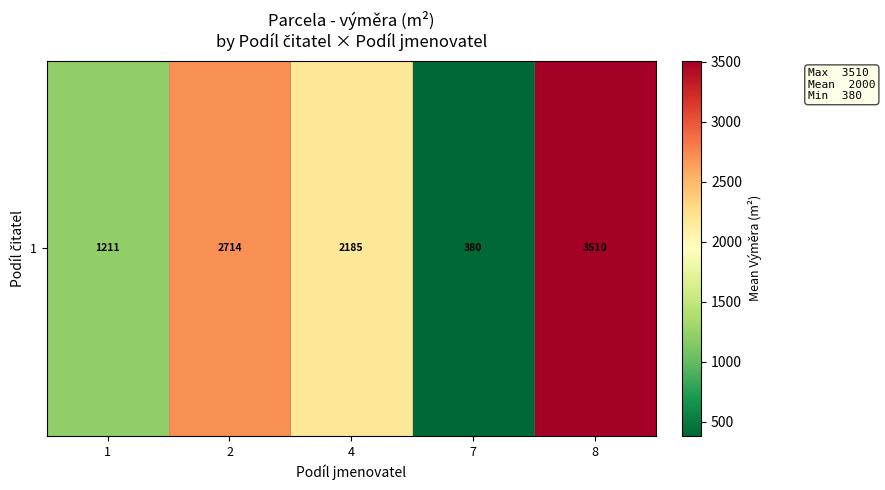

How many series are shown in this chart?

1